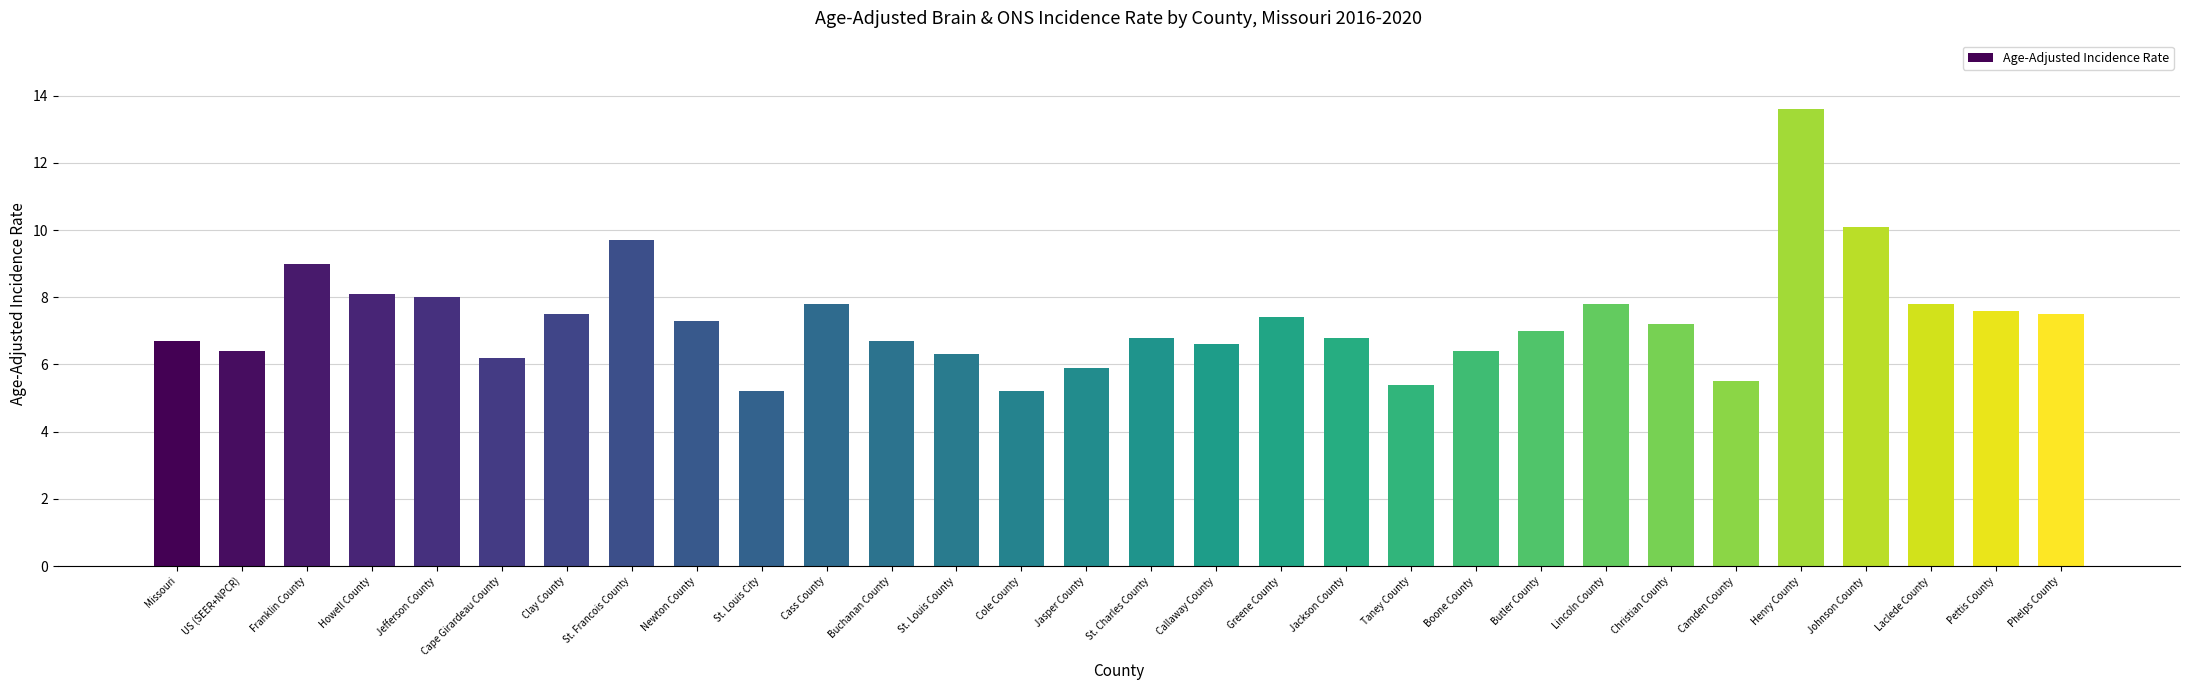

What is the maximum value shown in the chart?

13.6